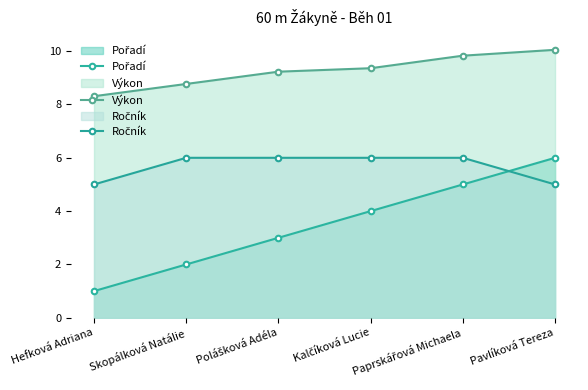

Which category has the highest value in the Pořadí series?

Pavlíková Tereza